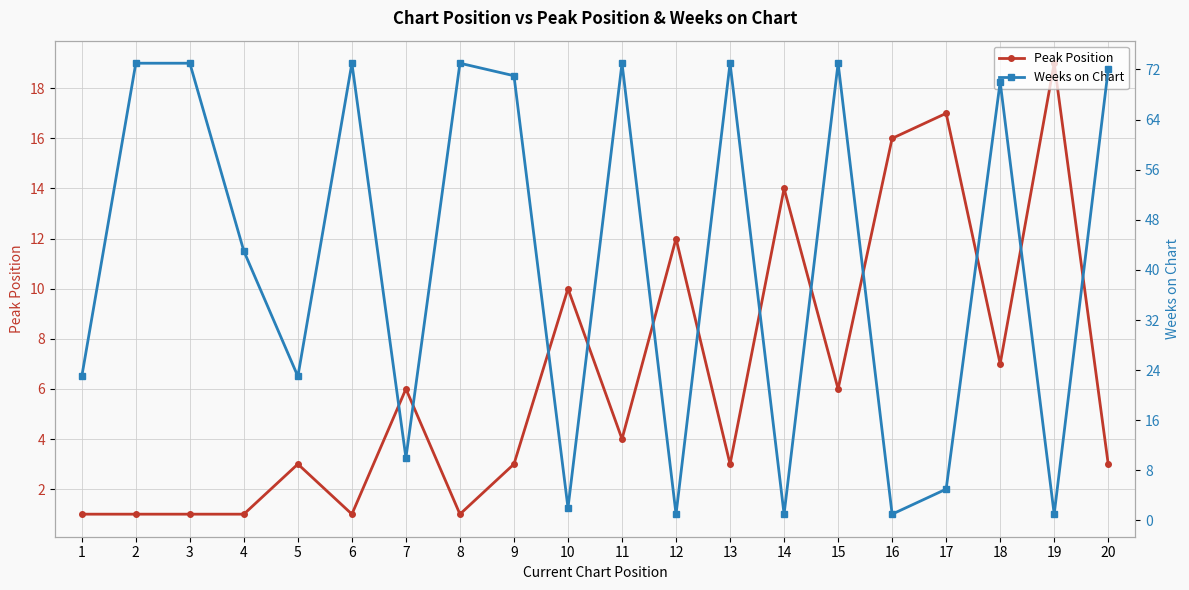

Reading left to right, what are all the values shown in this chart?

Peak Position: 1	1	1	1	3	1	6	1	3	10	4	12	3	14	6	16	17	7	19	3
Weeks on Chart: 23	73	73	43	23	73	10	73	71	2	73	1	73	1	73	1	5	70	1	72